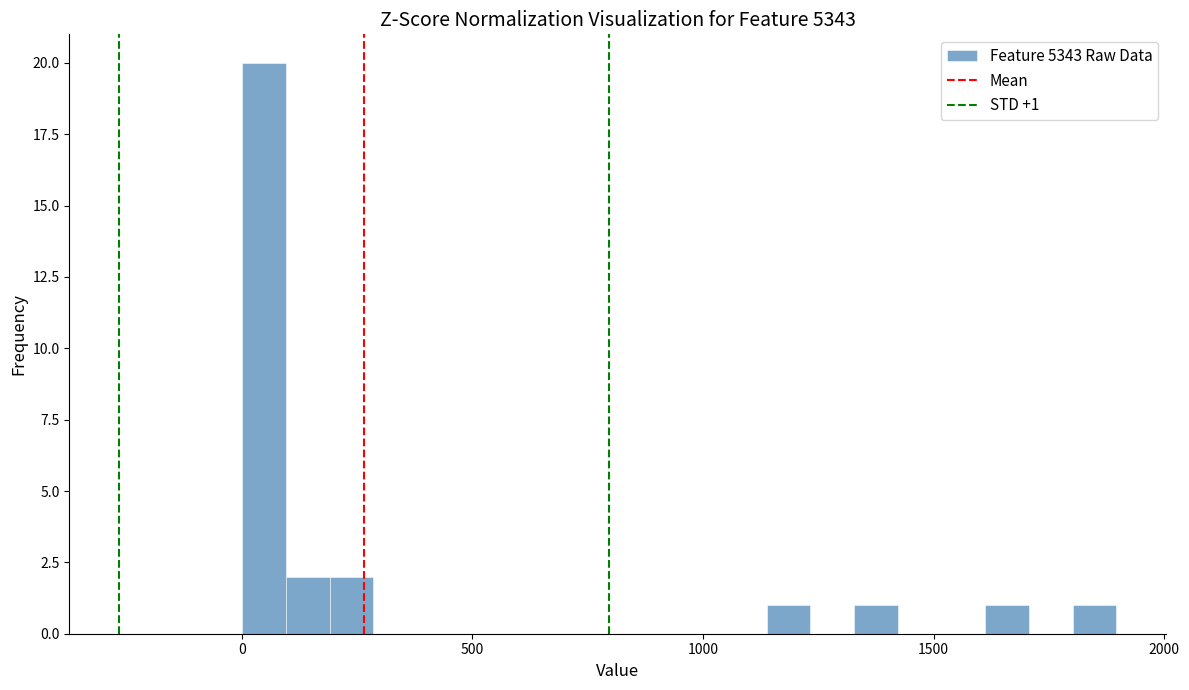

Around what value on the x-axis is the tallest bar? Give the approximate position of its centre, as read against the axis.

50